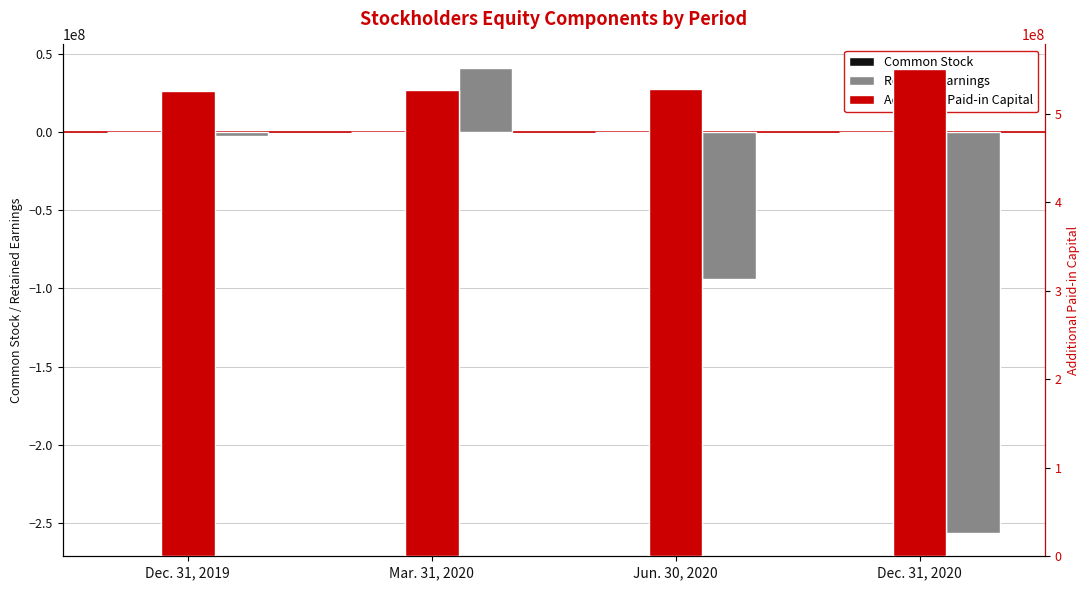

What position from the right is Jun. 30, 2020?

2